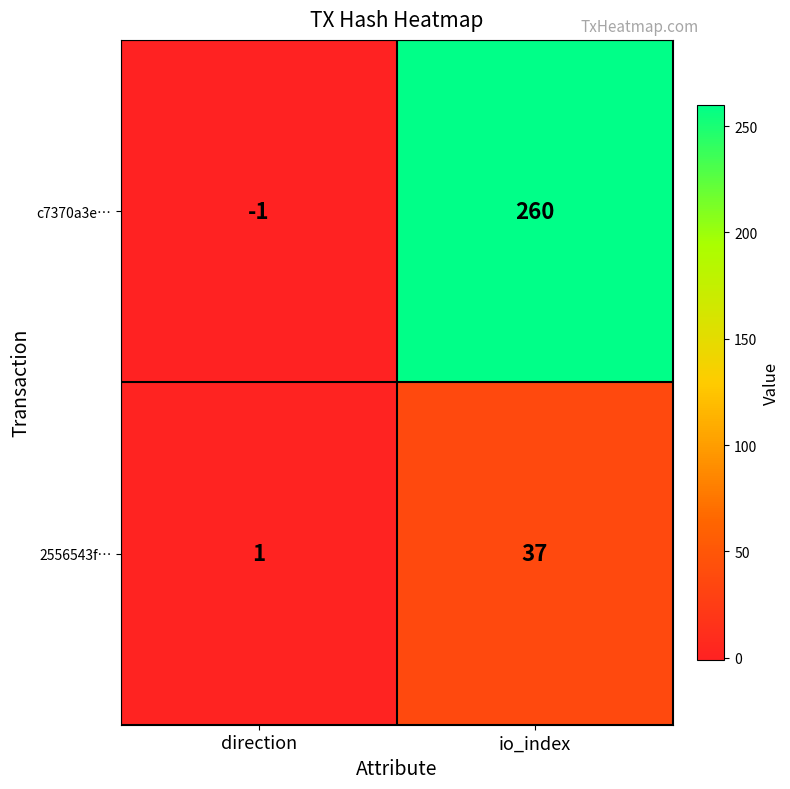

Is it true that c7370a3e… equals -1 at direction?

True